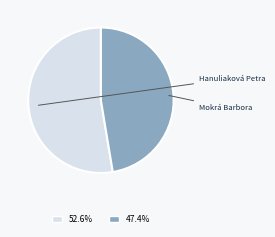

How many segments does this pie chart have?

2